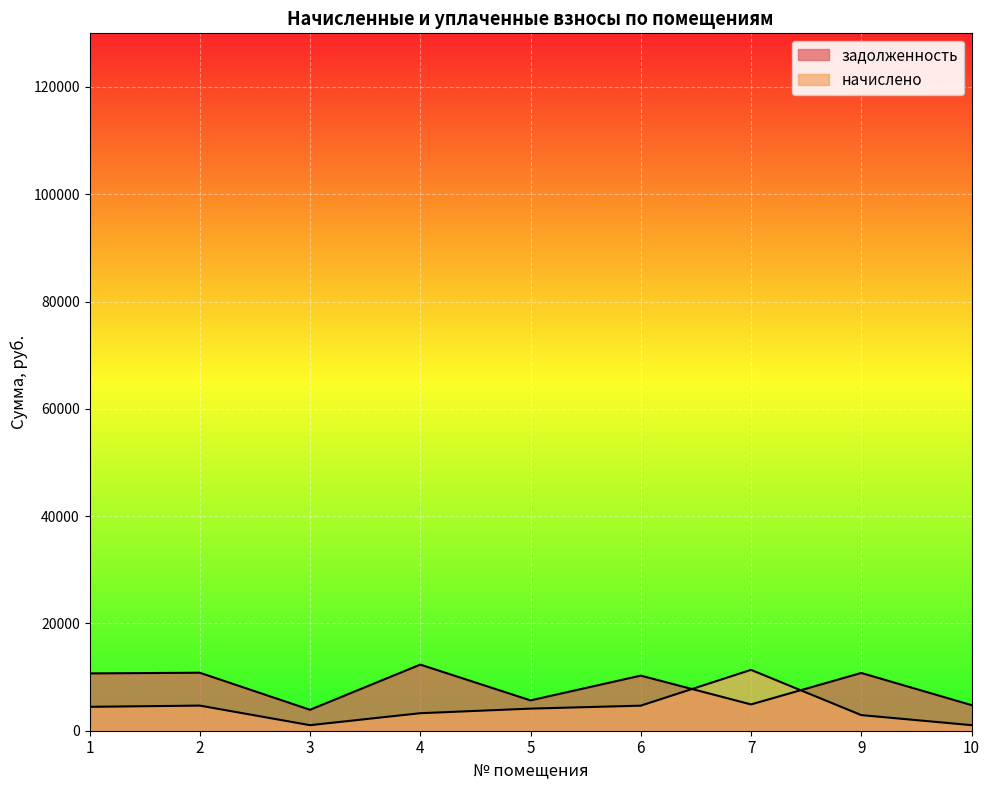

What are all the series names shown in the legend?

задолженность, начислено